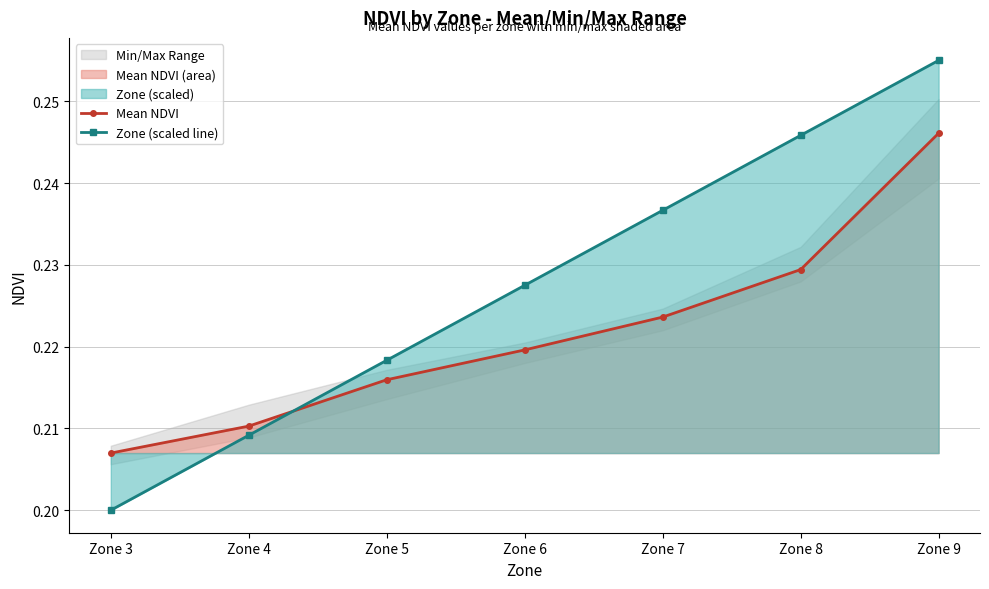

What is the average value of the Zone (scaled line) series?

0.2